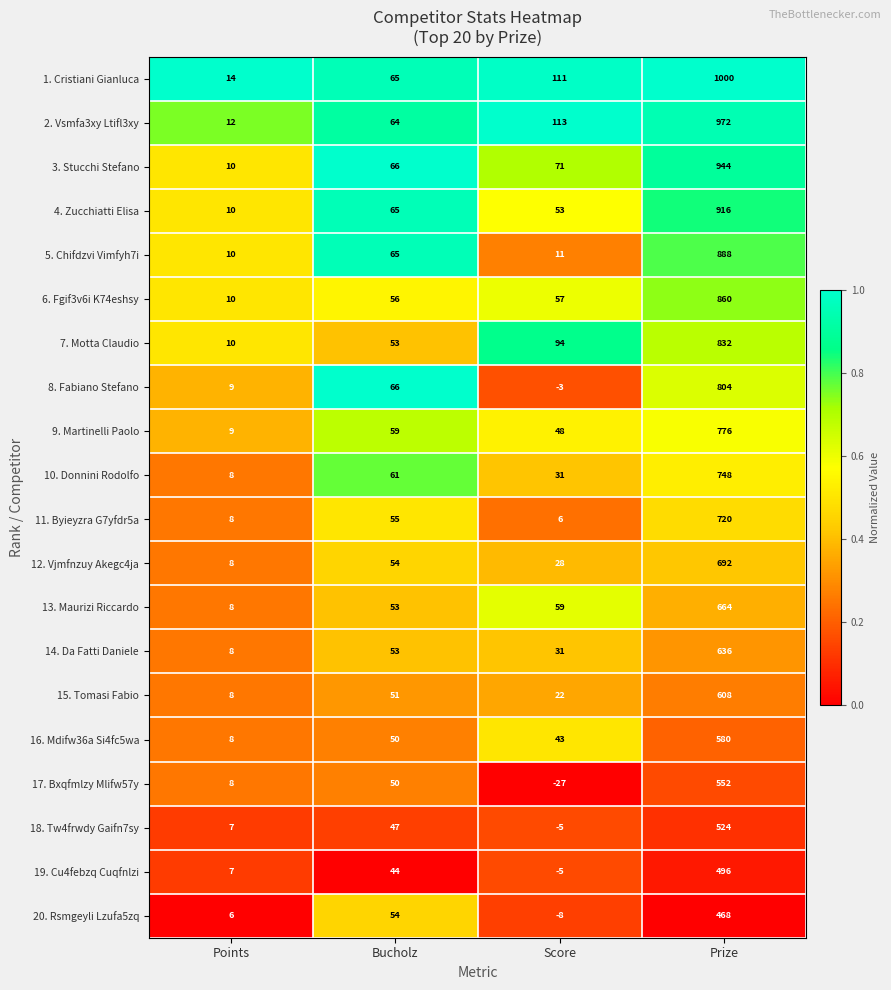

Is it true that 4. Zucchiatti Elisa equals 65 at Bucholz?

True